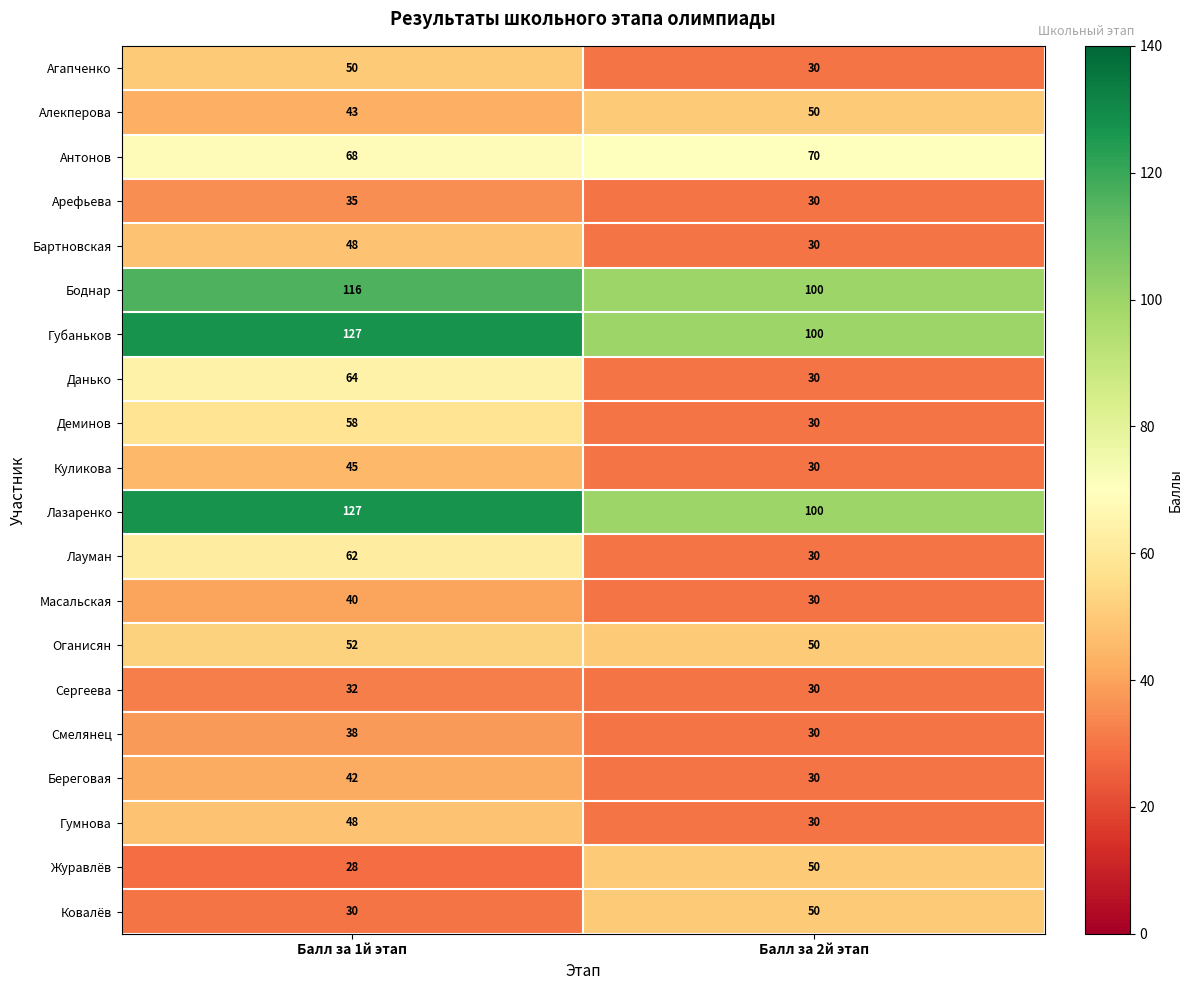

The Боднар series shows 100 at Балл за 2й этап. True or false?

True